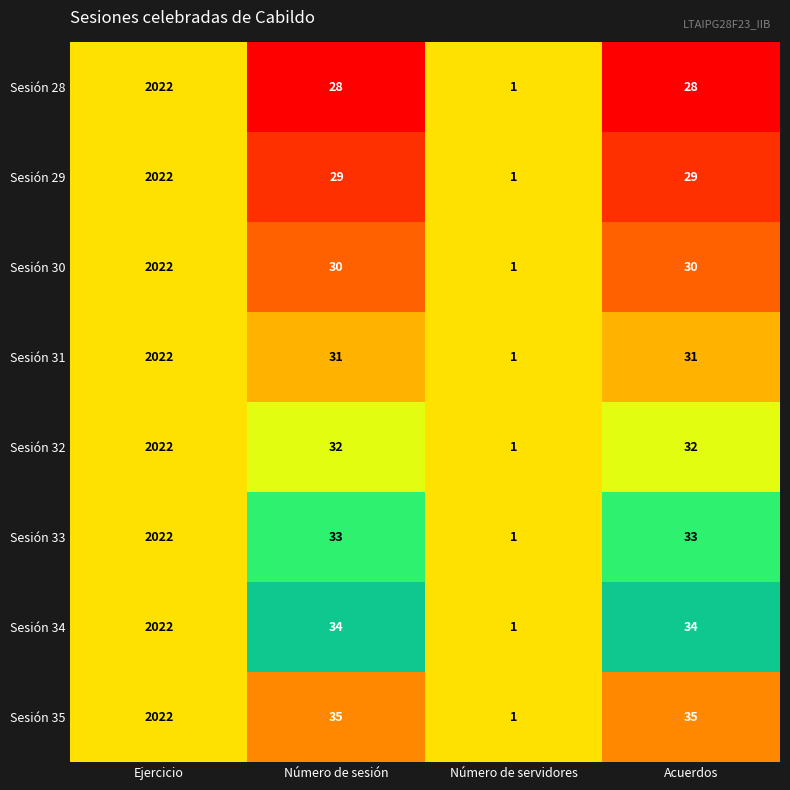

What is the greatest value displayed?

2022